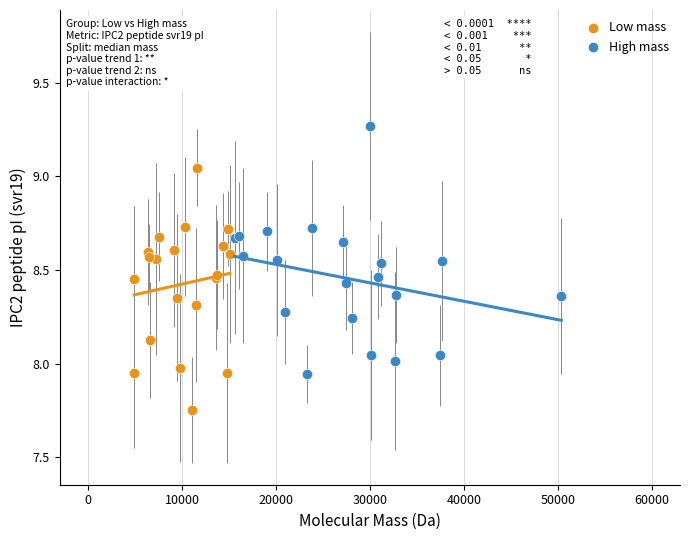

Which series reaches the minimum Y coordinate?

Low mass